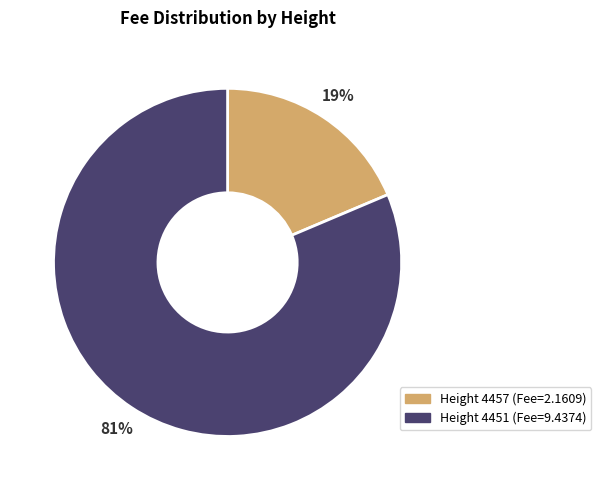

How many slices are in this pie chart?

2